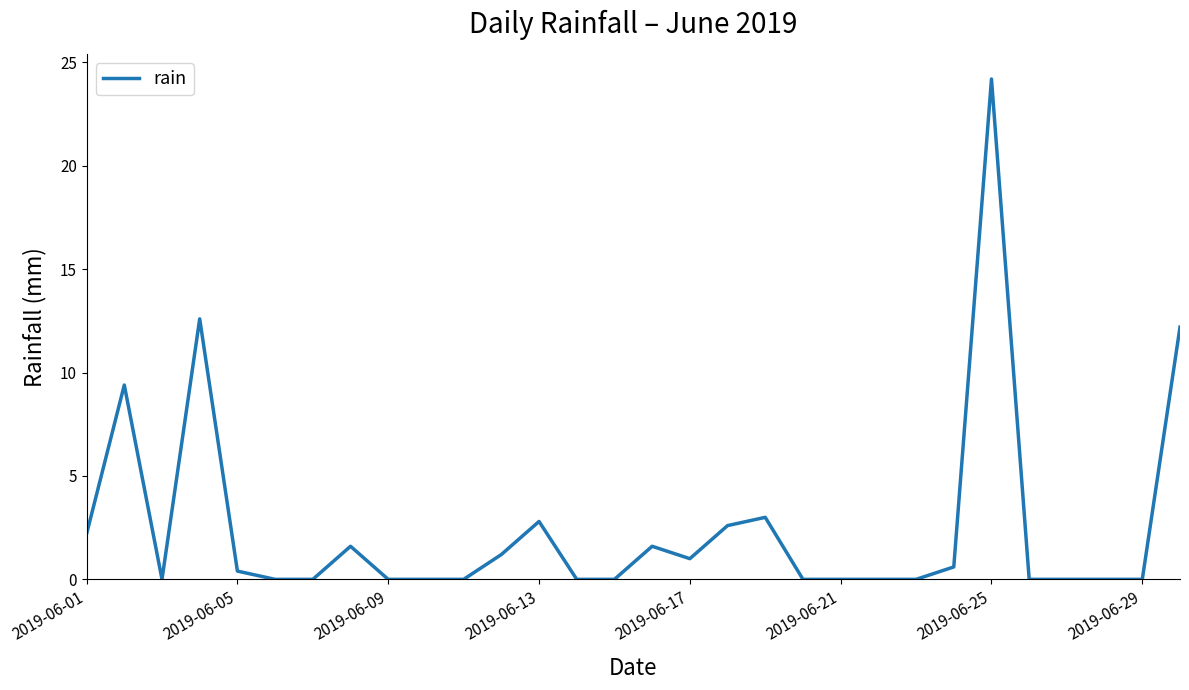

What is the greatest value displayed?

24.2